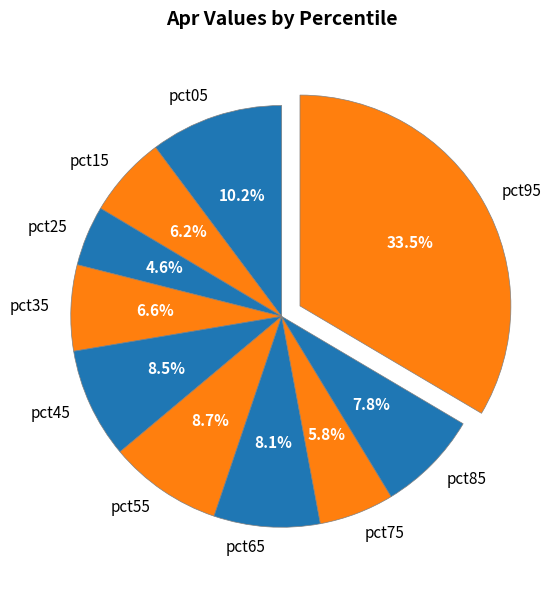

Which has a higher value, pct35 or pct85?

pct85